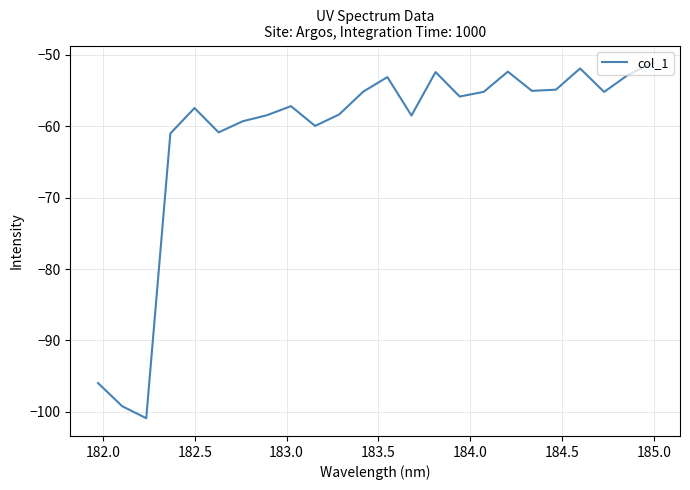

What is the minimum value shown in the chart?

-100.9